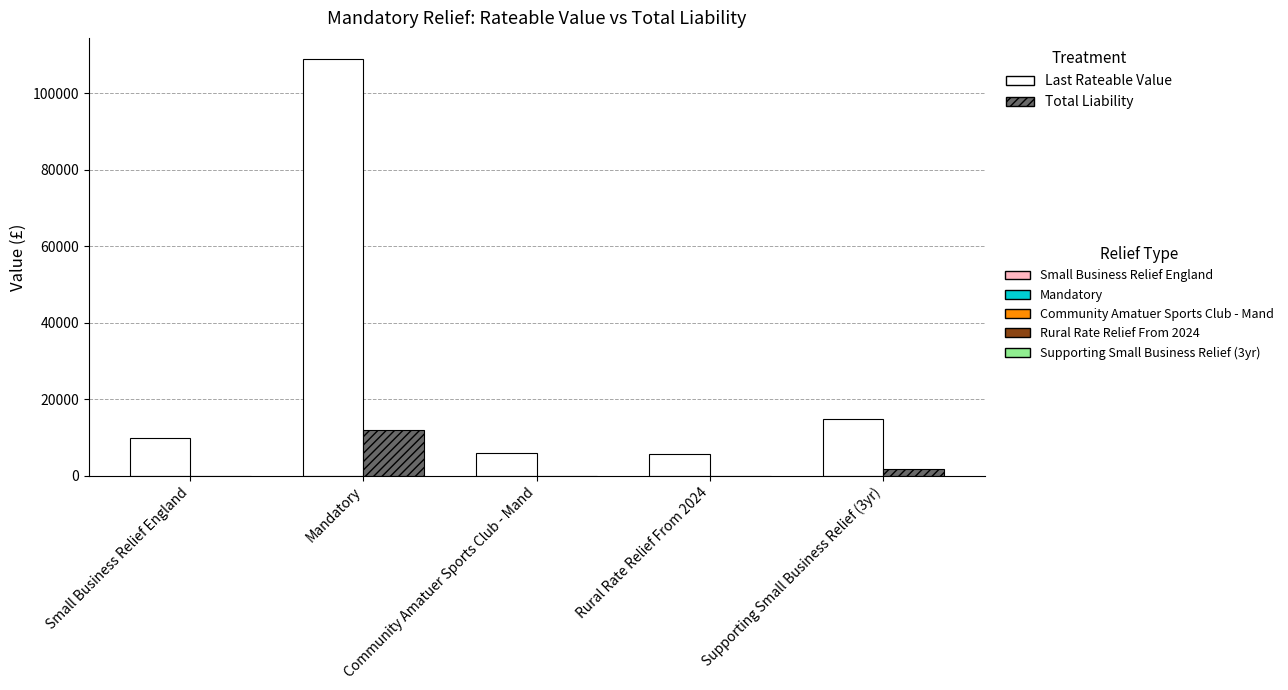

Count the number of categories in the chart.

5